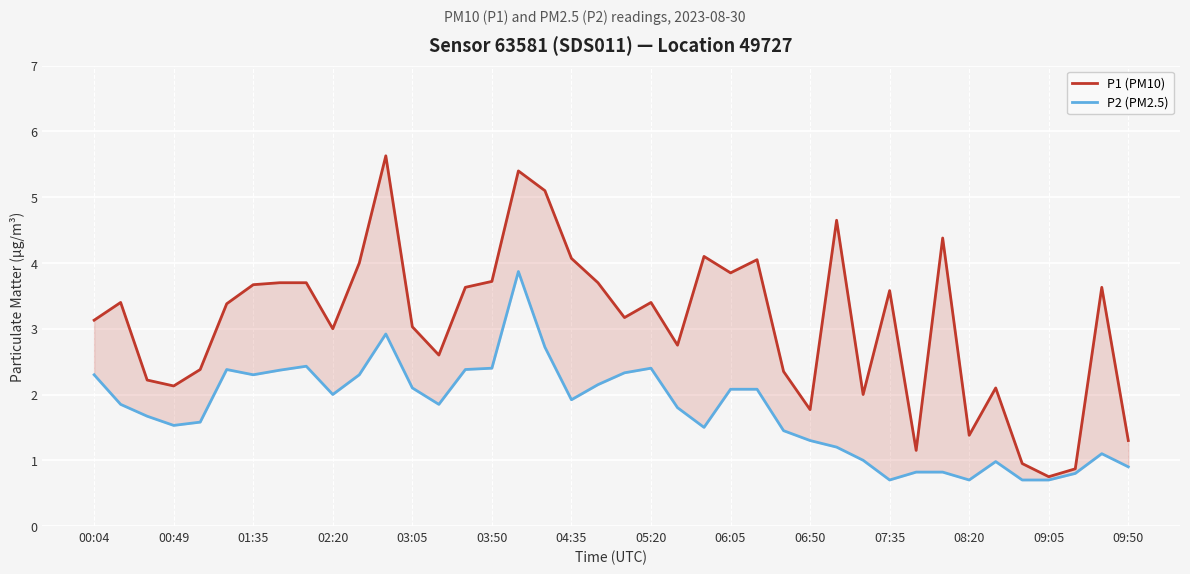

Is it true that P2 (PM2.5) equals 0.6 at 25?

False